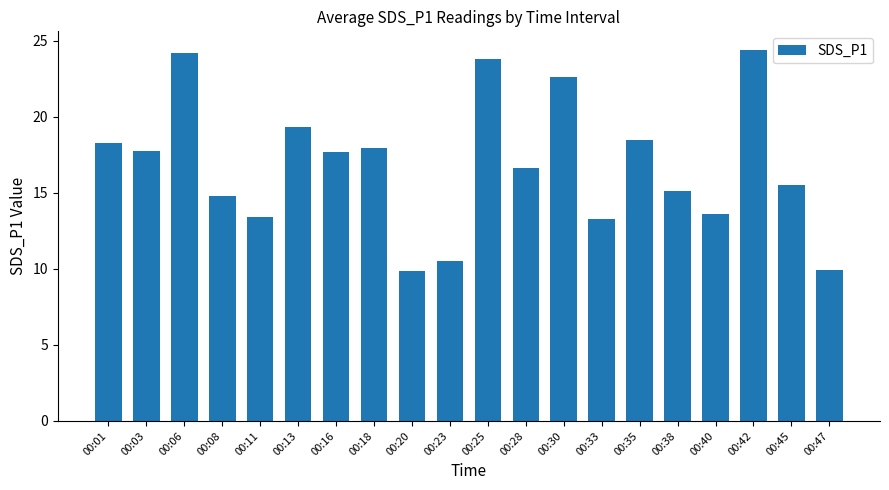

What is the greatest value displayed?

24.4